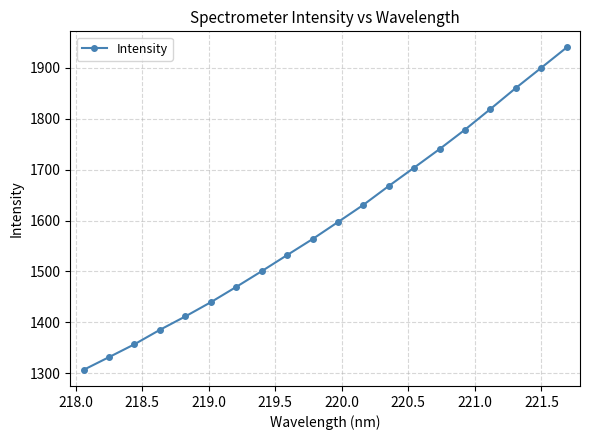

True or false: there are more than 0 points higher than both neighbors.

False